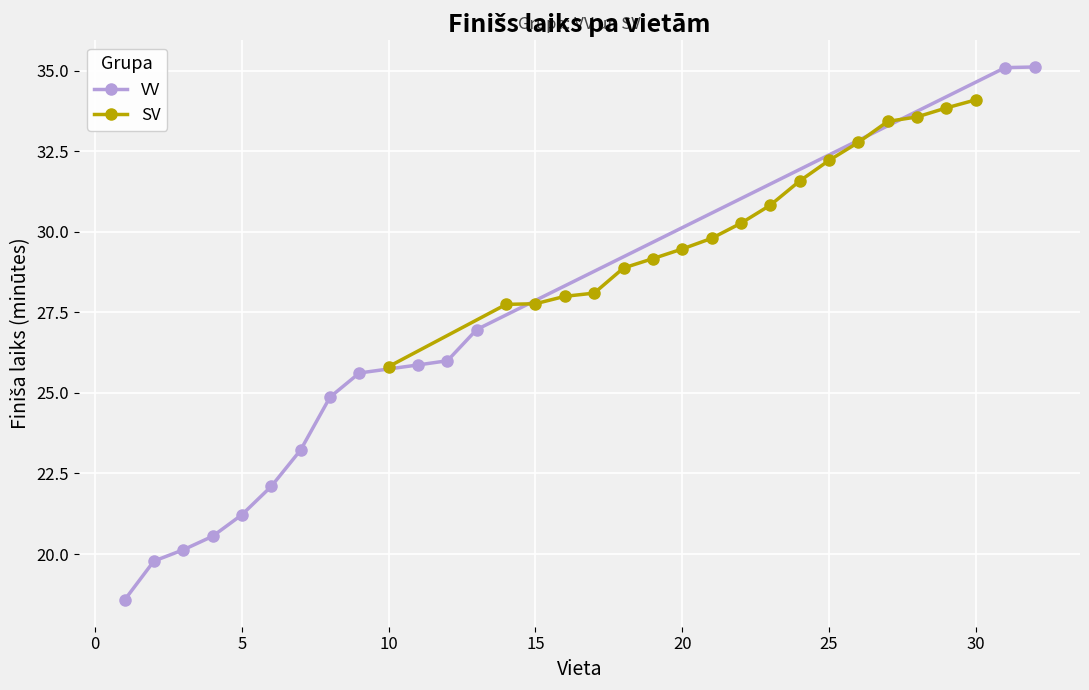

What is the average value of the VV series?

24.7